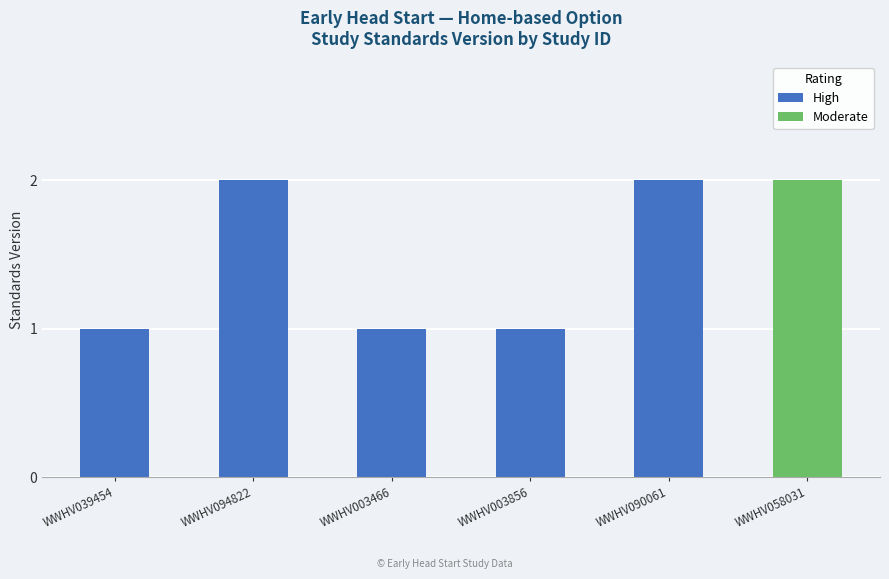

What is the label of the 1st bar from the right?

WWHV058031